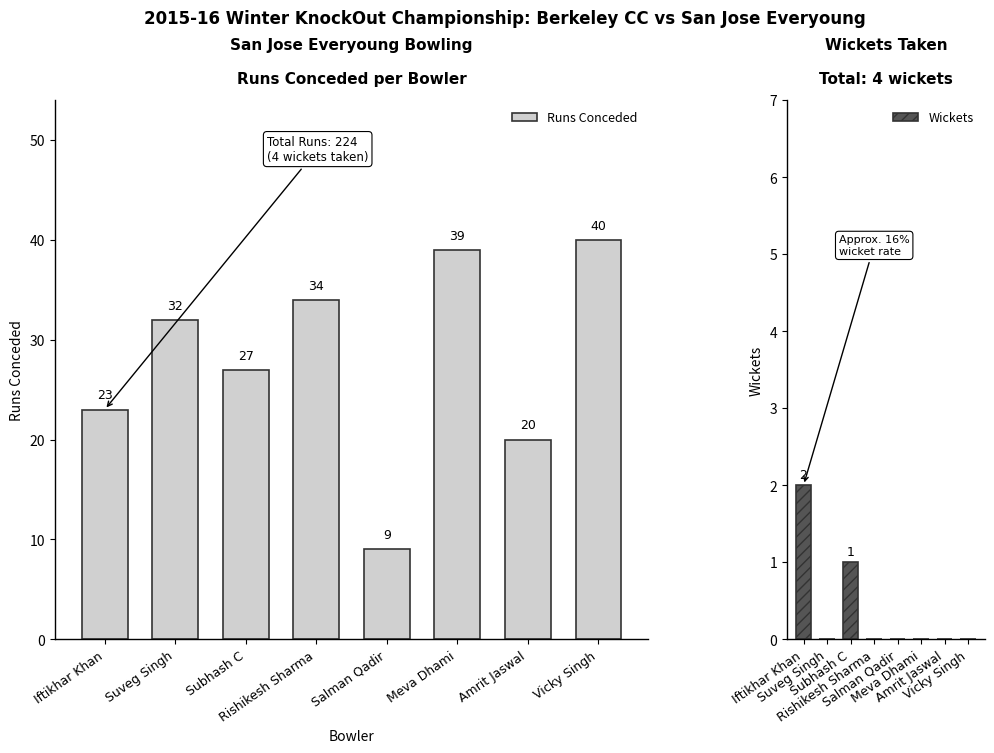

Reading left to right, list all the values displayed in this chart.

Runs Conceded: Iftikhar Khan=23	Suveg Singh=32	Subhash C=27	Rishikesh Sharma=34	Salman Qadir=9	Meva Dhami=39	Amrit Jaswal=20	Vicky Singh=40
Wickets: Iftikhar Khan=2	Suveg Singh=0	Subhash C=1	Rishikesh Sharma=0	Salman Qadir=0	Meva Dhami=0	Amrit Jaswal=0	Vicky Singh=0